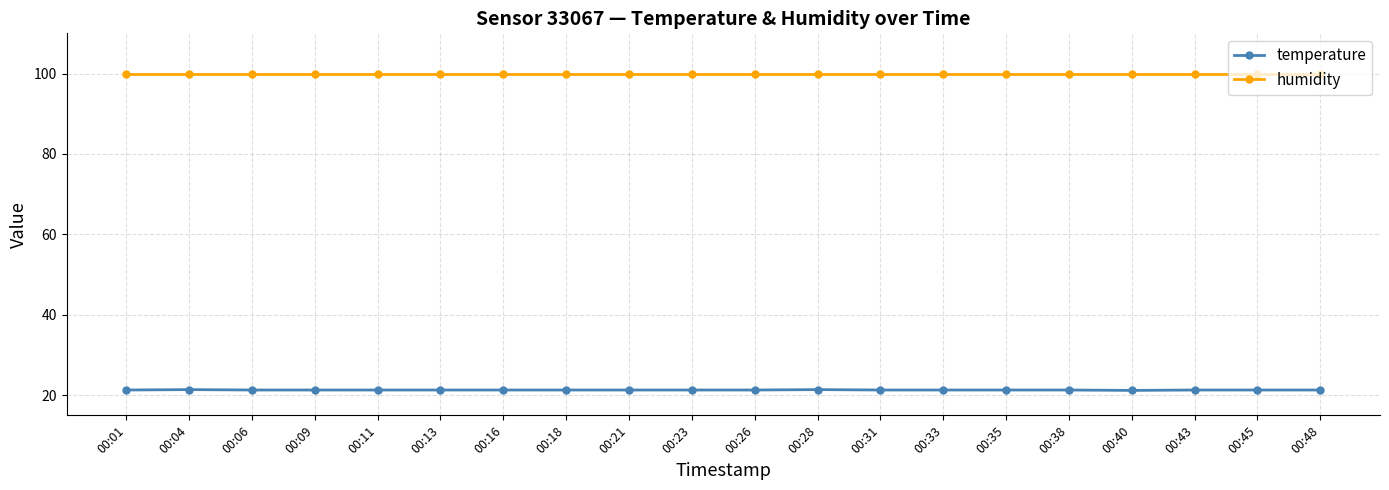

True or false: temperature and humidity intersect in this chart.

False